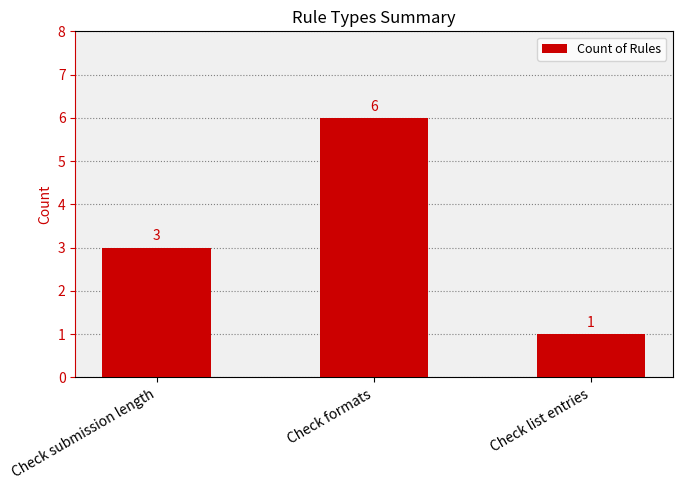

The chart shows a value of 1 at Check list entries. True or false?

True